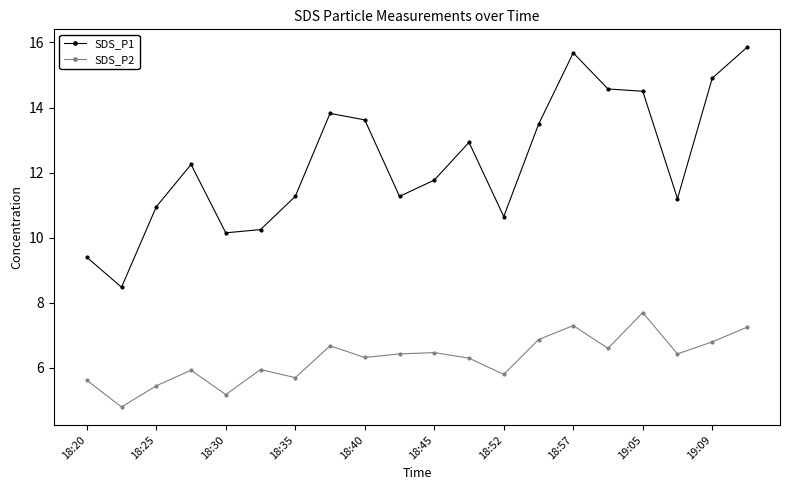

Which series has the largest total across all categories?

SDS_P1